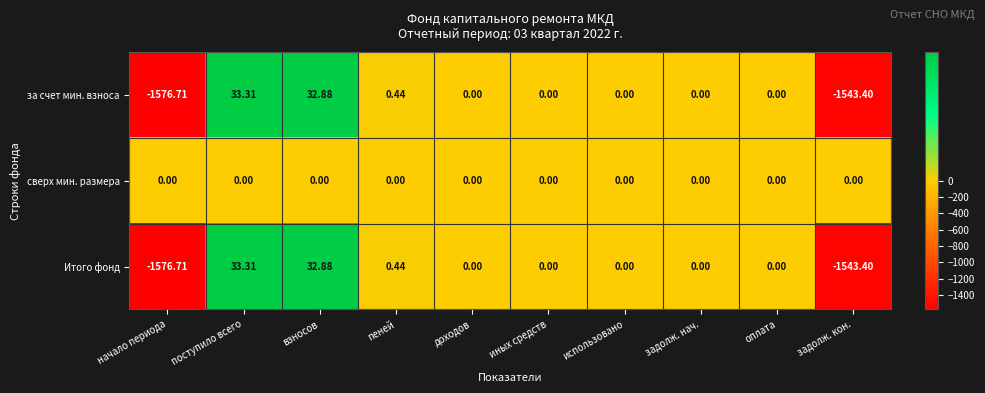

Where does the за счет мин. взноса series first go above 0?

поступило всего